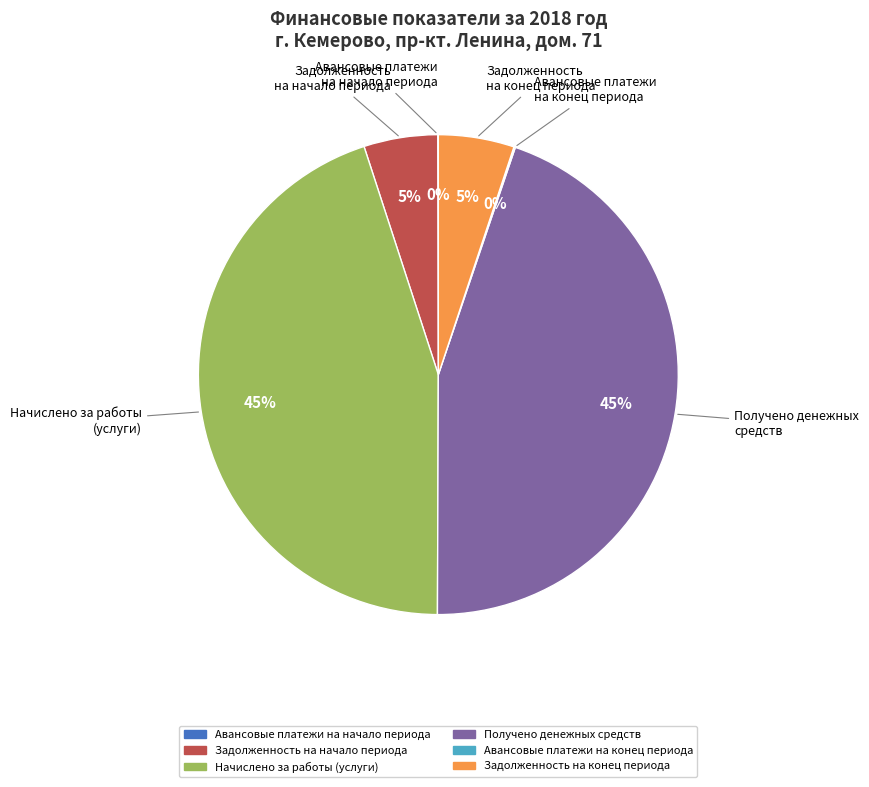

Is it true that Начислено за работы (услуги) is 45% of the pie?

True